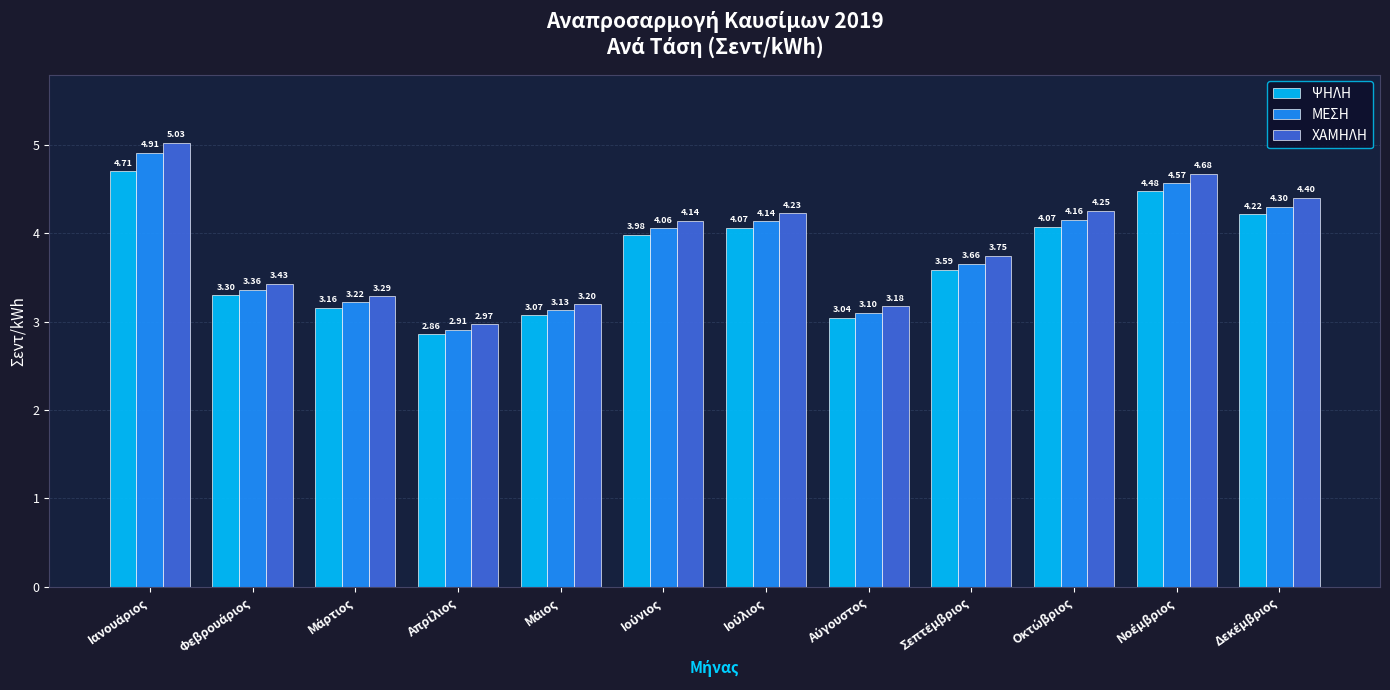

Which series has the widest spread of values?

ΧΑΜΗΛΗ